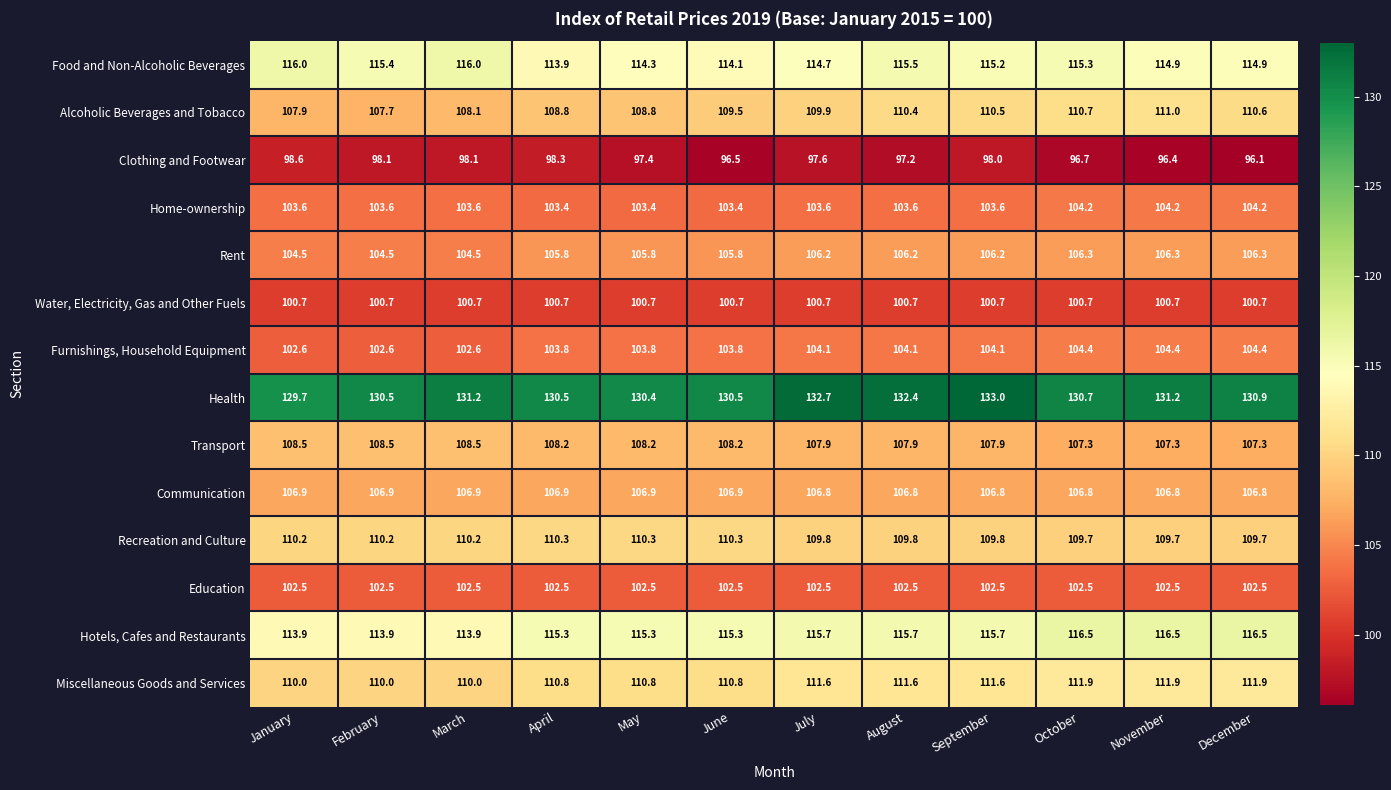

List the series in order of their peak value, highest first.

Health, Hotels, Cafes and Restaurants, Food and Non-Alcoholic Beverages, Miscellaneous Goods and Services, Alcoholic Beverages and Tobacco, Recreation and Culture, Transport, Communication, Rent, Furnishings, Household Equipment, Home-ownership, Education, Water, Electricity, Gas and Other Fuels, Clothing and Footwear